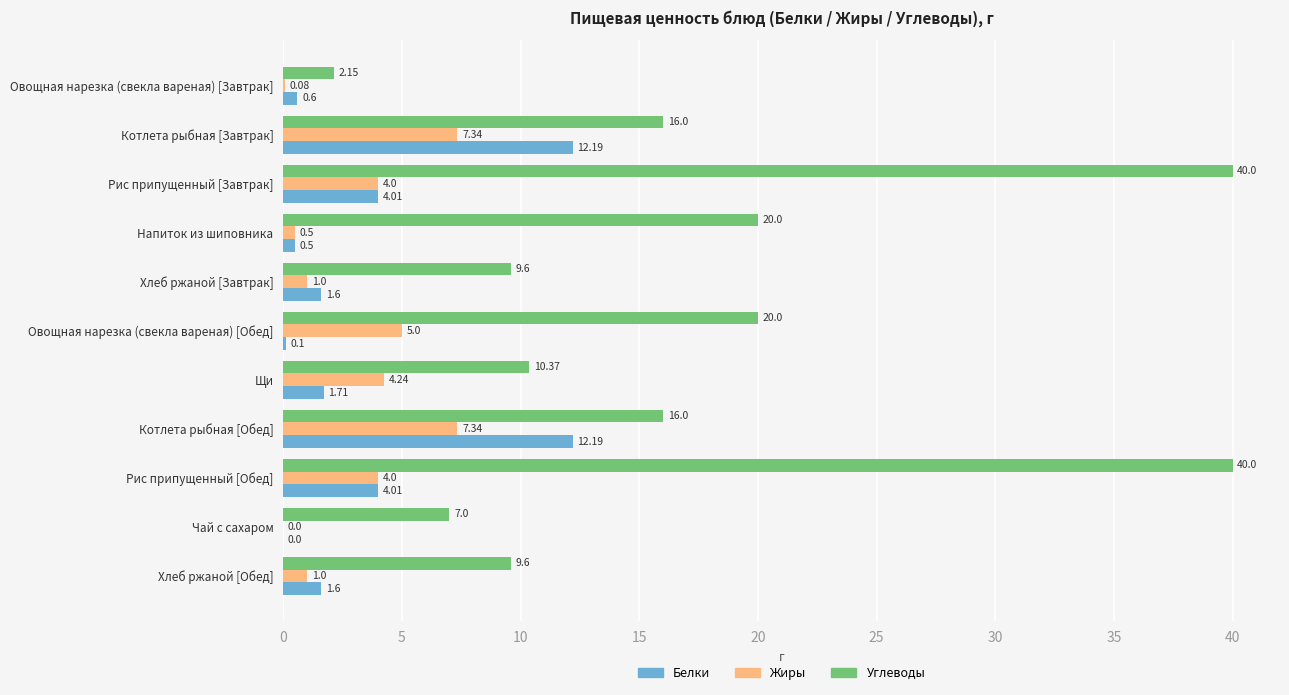

Which series changed the most between Рис припущенный [Завтрак] and Хлеб ржаной [Завтрак]?

Углеводы